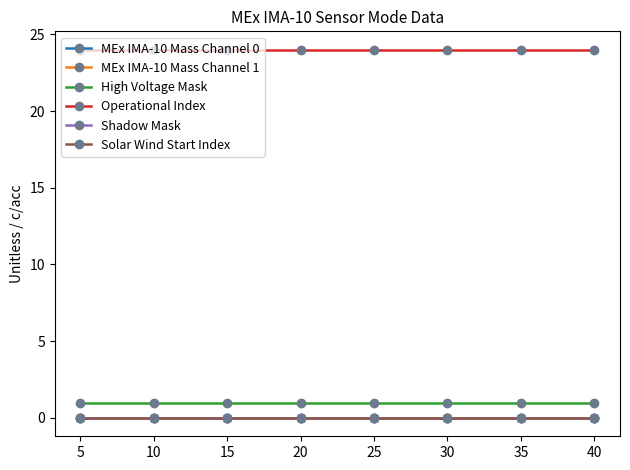

Is this an area chart (filled region under the line)?

No